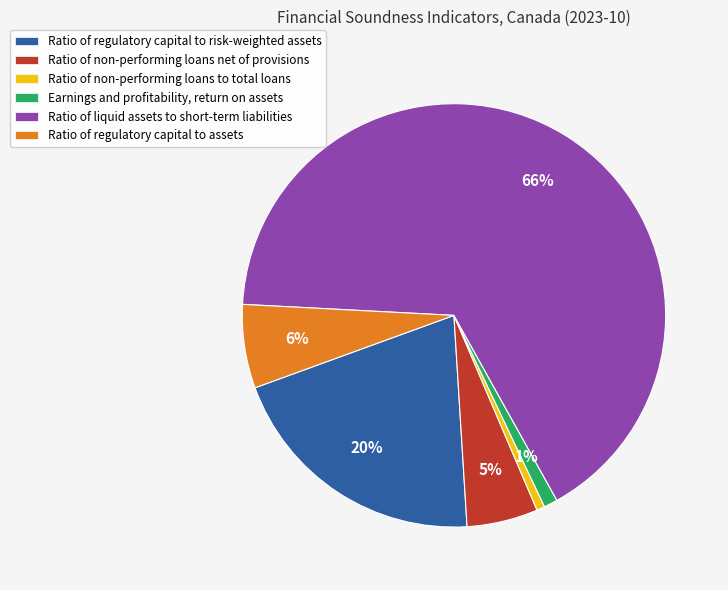

How many segments does this pie chart have?

6